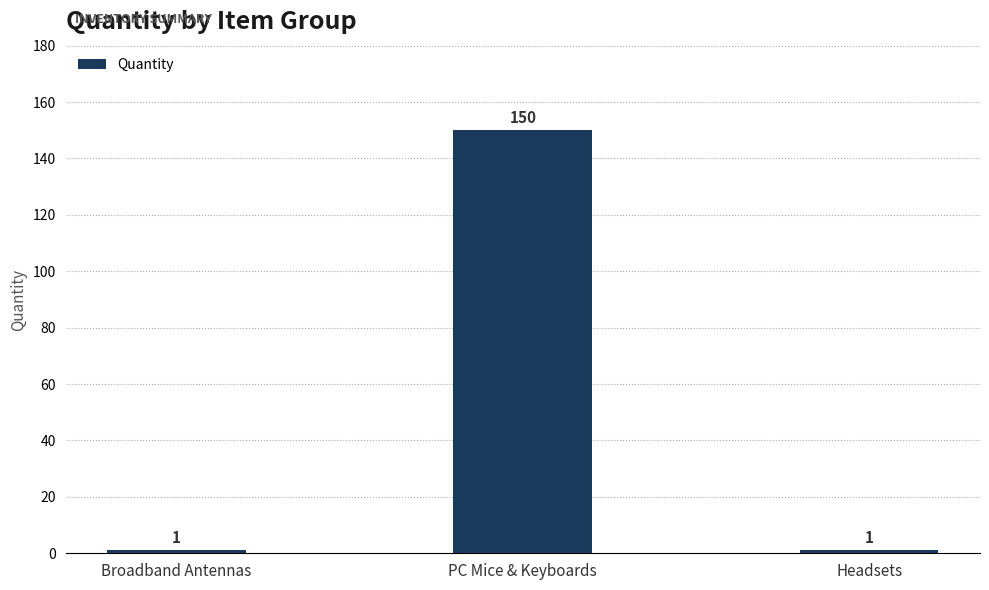

What is the label of the 2nd bar from the right?

PC Mice & Keyboards